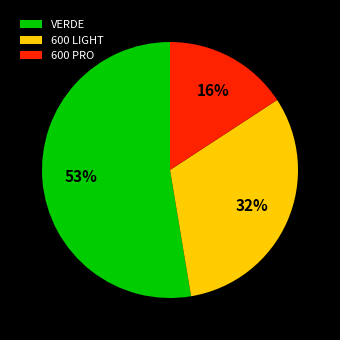

To the nearest percent, what is the combined percentage of VERDE and 600 PRO?

68%